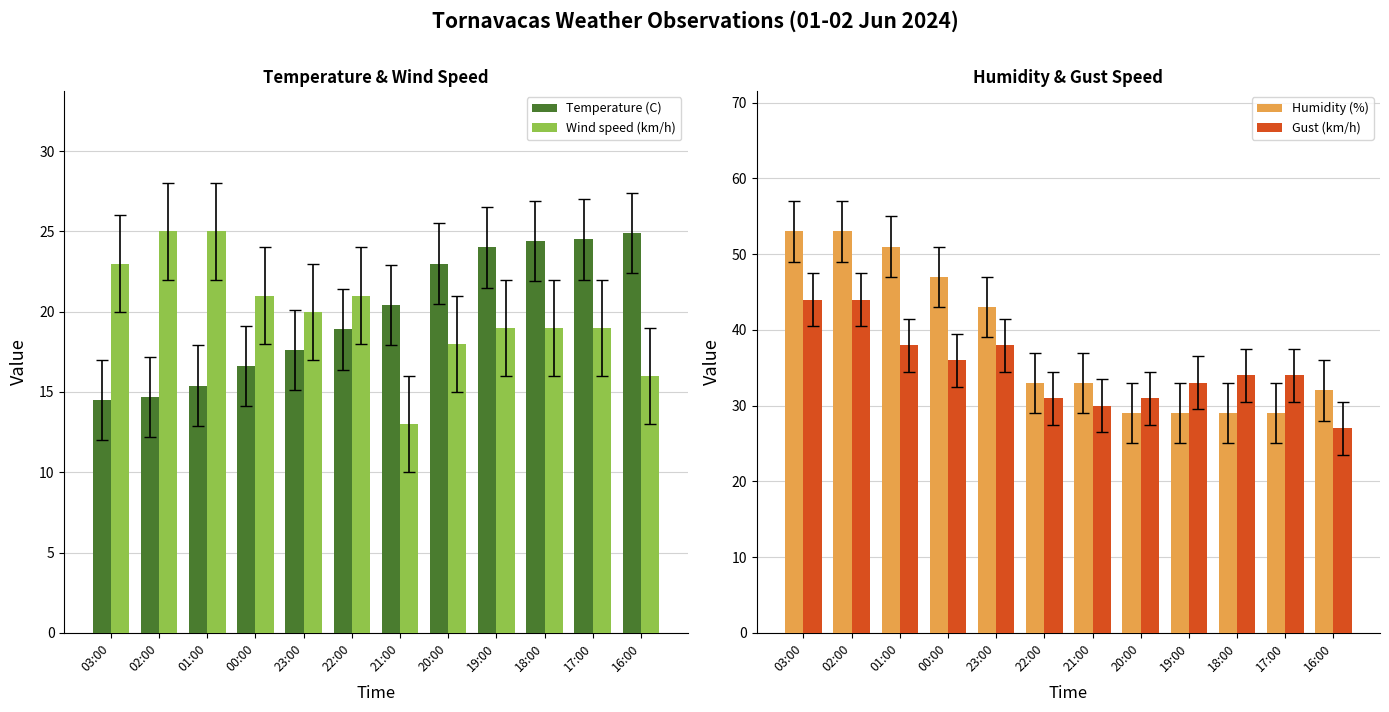

True or false: Wind speed (km/h) has a value of 23.0 at 03:00.

True